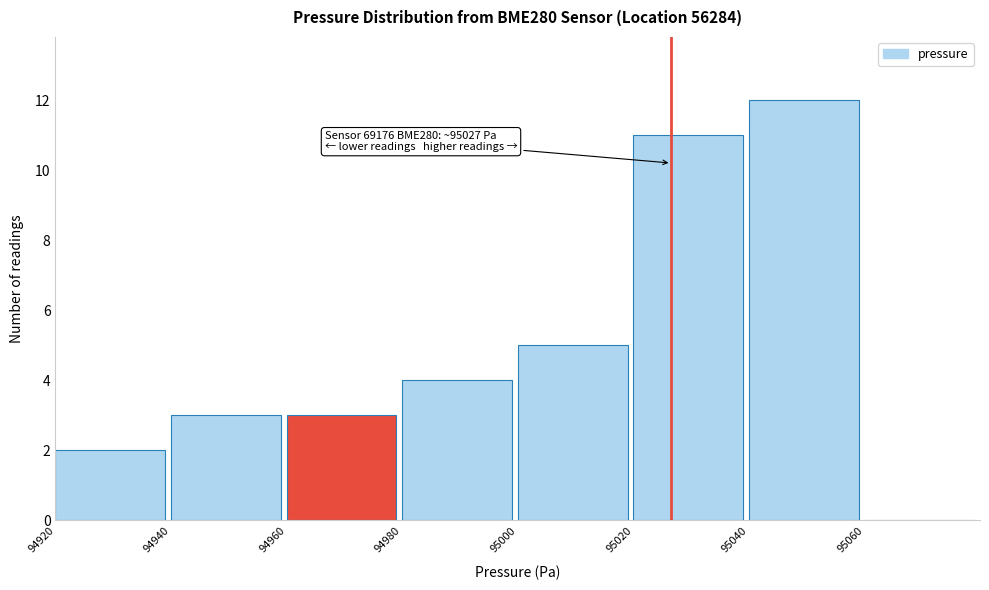

Which range on the x-axis has the tallest bar?

95040 to 95060